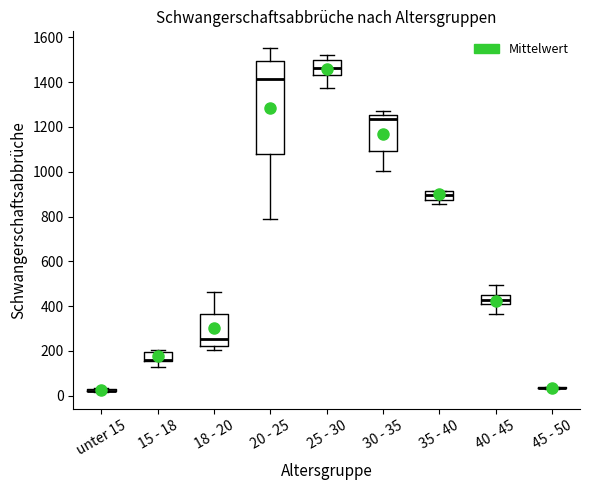

Which box is the tallest, from its lower edge to its upper edge?

20 - 25